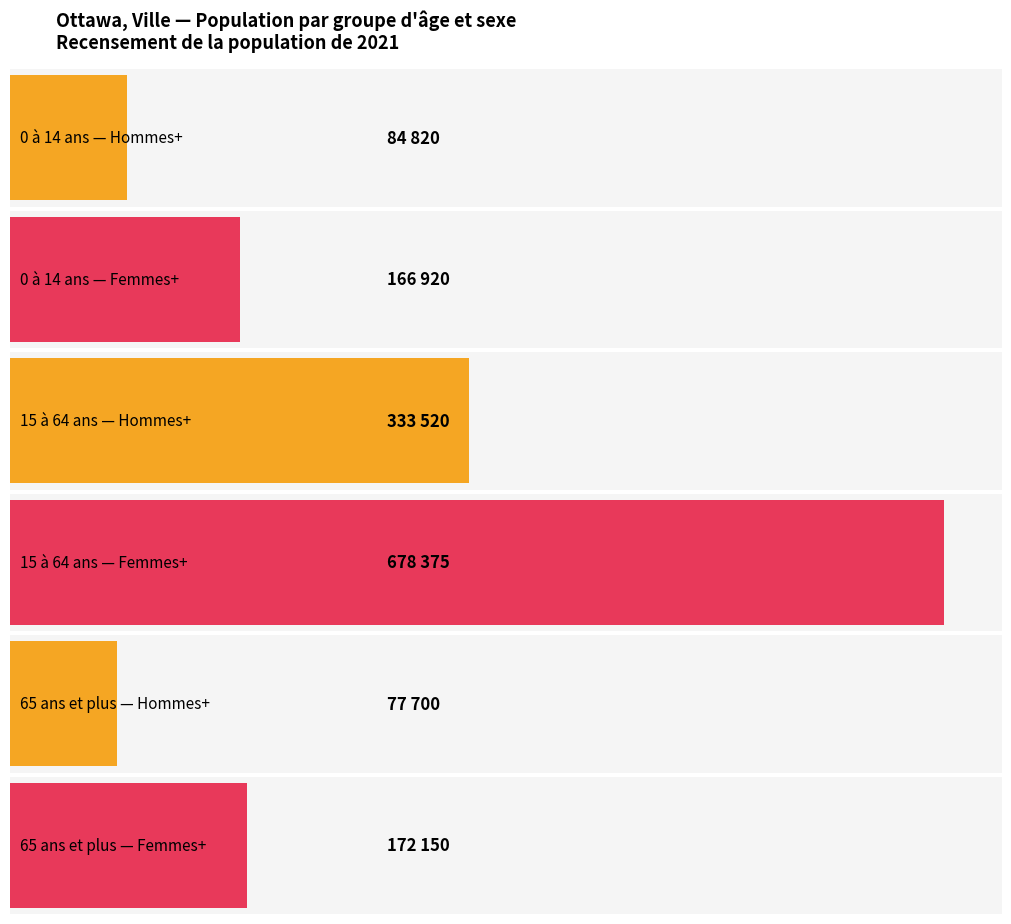

At how many categories does at least one series exceed 88305?

3